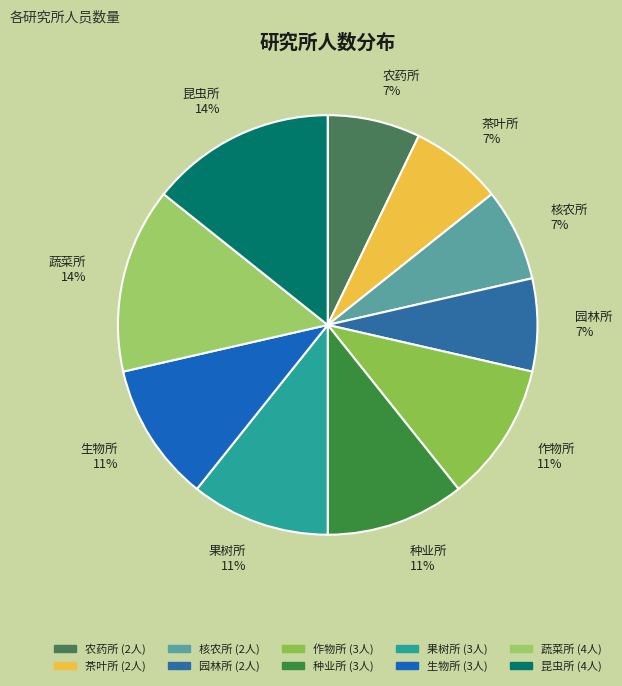

Do 昆虫所 and 核农所 together represent more than half of the pie?

No